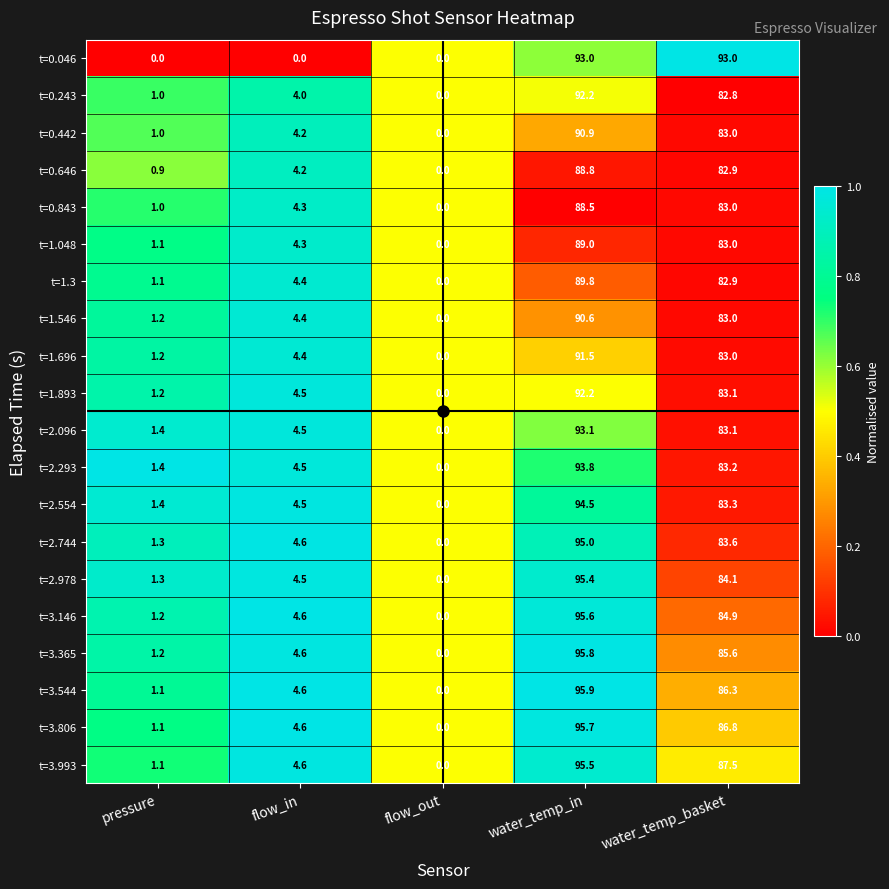

At which label does t=0.243 reach its peak?

water_temp_in